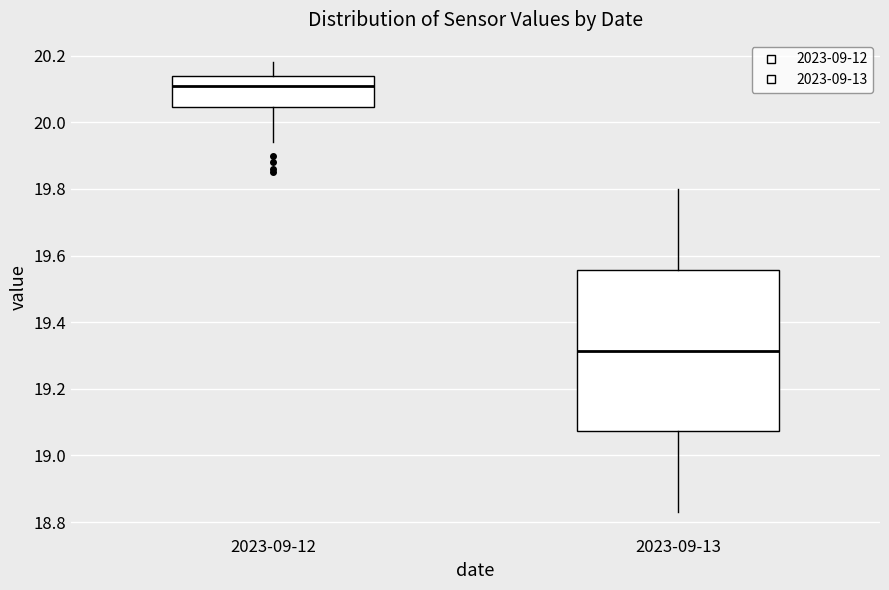

Which box is the tallest, from its lower edge to its upper edge?

2023-09-13